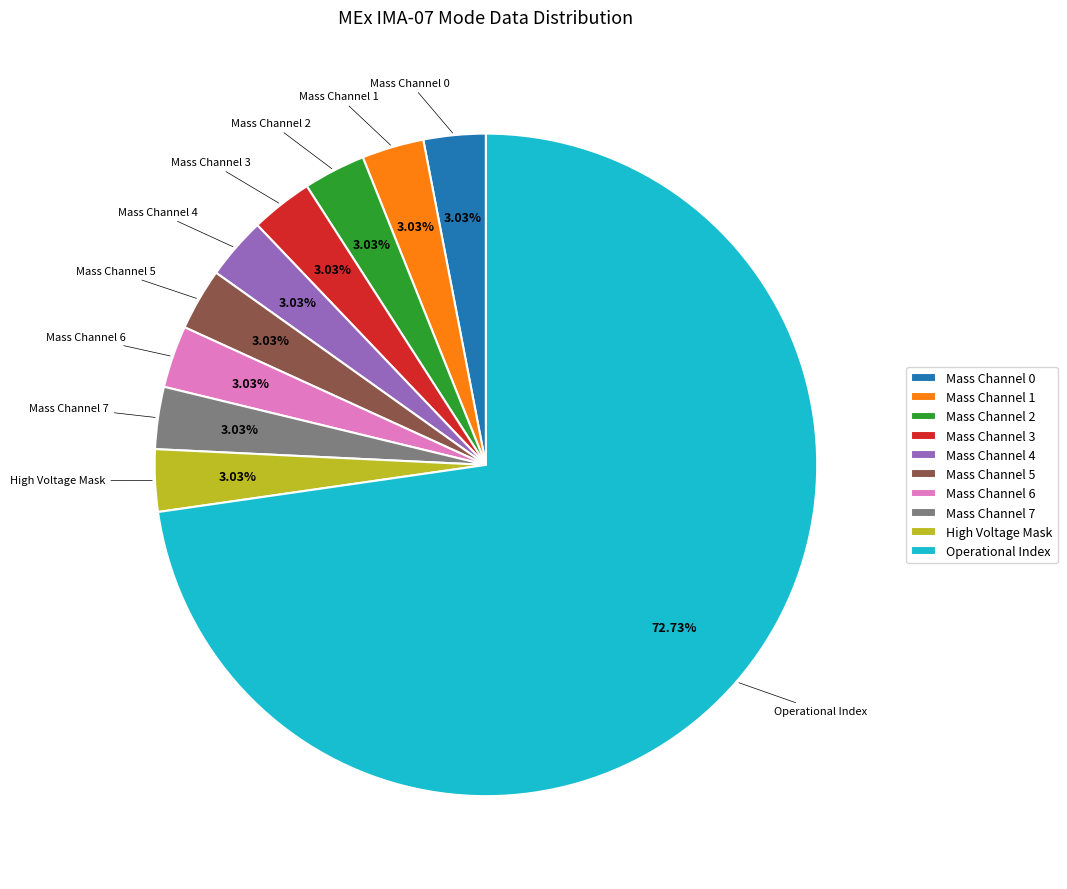

What is the largest slice in the pie chart?

Operational Index